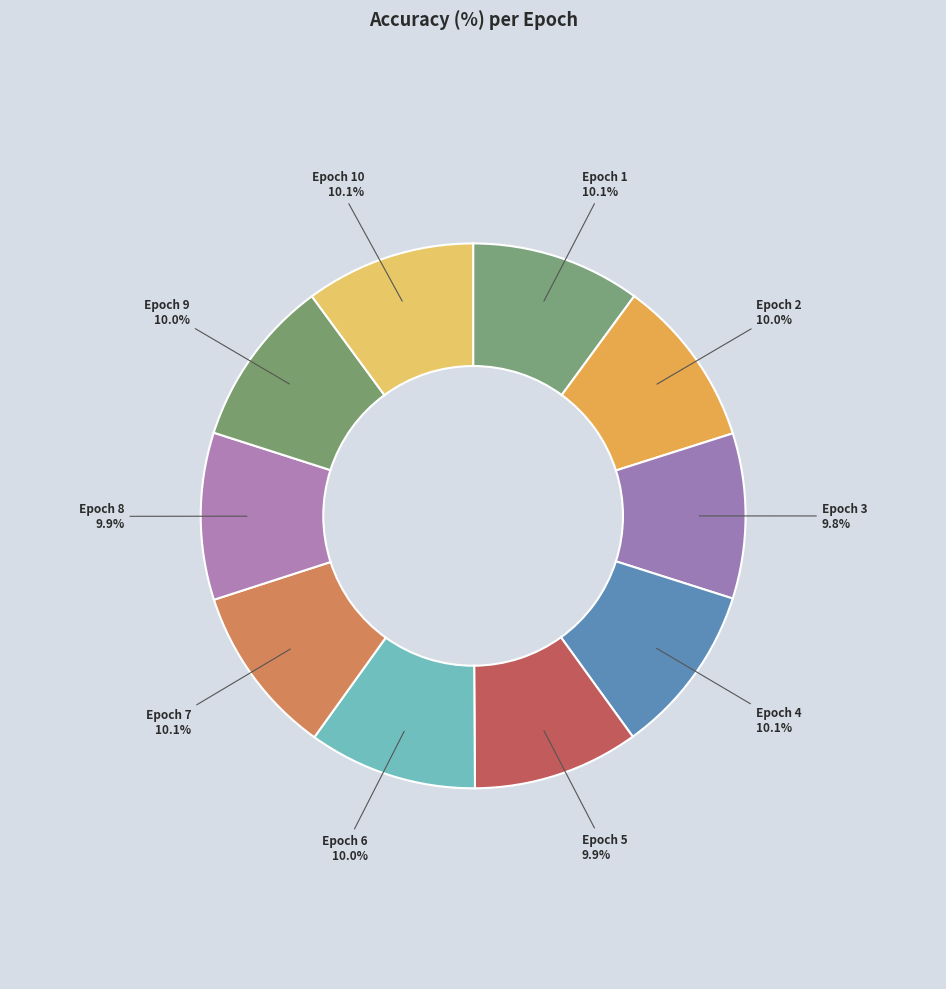

Is Epoch 3 the majority of the pie?

No